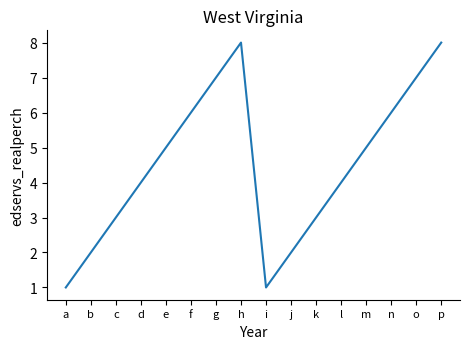

Count the number of categories in the chart.

16